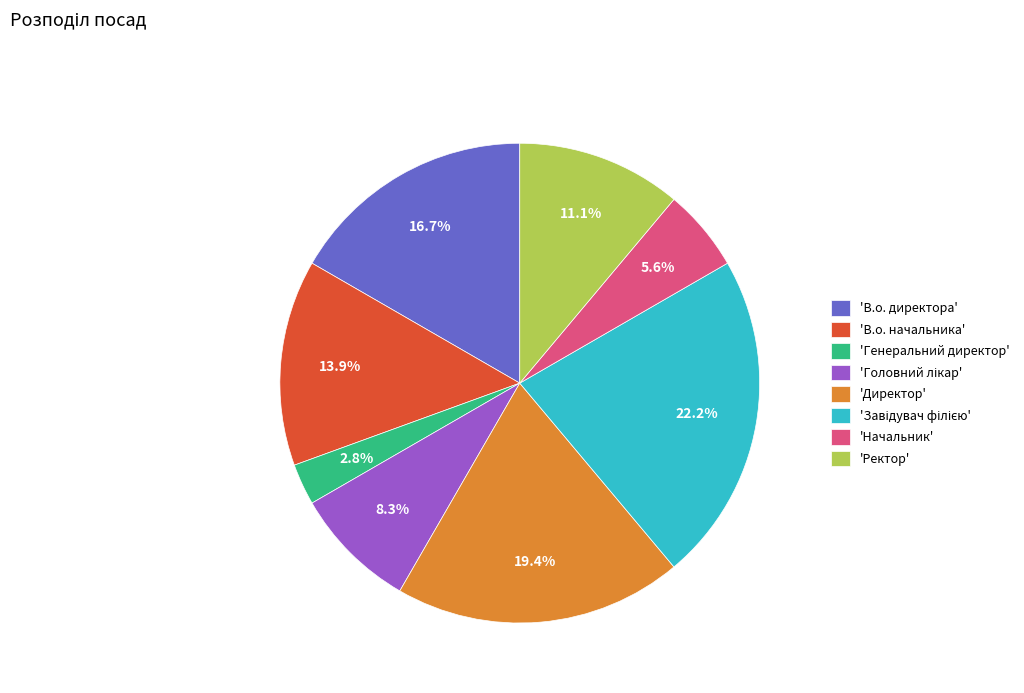

What is the smallest slice in the pie chart?

'Генеральний директор'